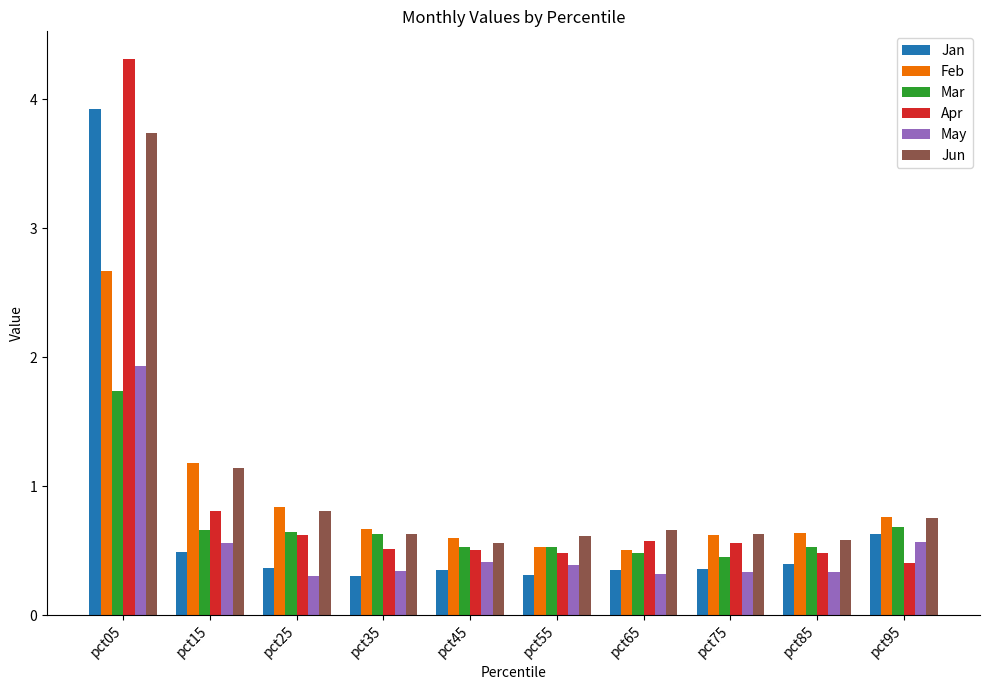

What is the difference between the maximum and minimum values in the Jan series?

3.6